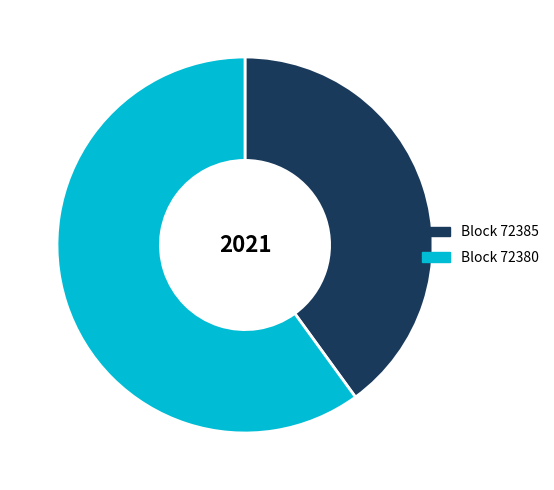

Which category has the smallest portion of the pie?

Block 72385